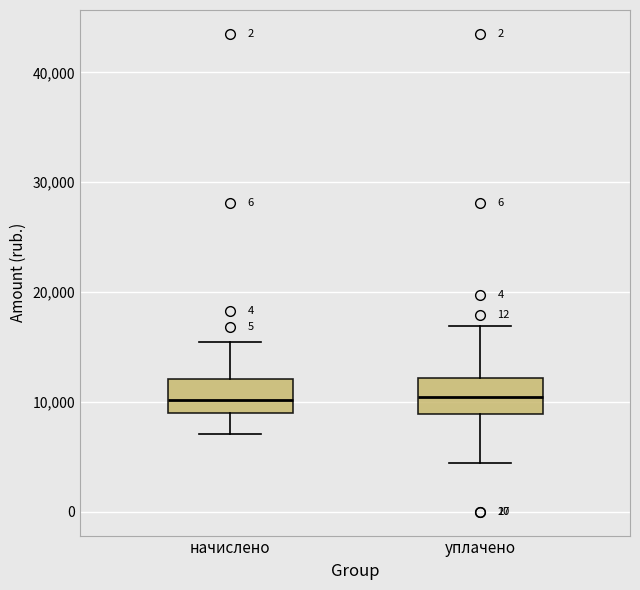

Reading left to right, transcribe this box plot: for each box, give where its median line is, the range the box spans, and where its two whiskers end, as read against the y-axis. The values are not printed on the chart, so give them approximately, as read against the axis.

начислено: median 10000, box 9000 to 12000, whiskers 7000 to 15000
уплачено: median 10000, box 9000 to 12000, whiskers 4000 to 17000